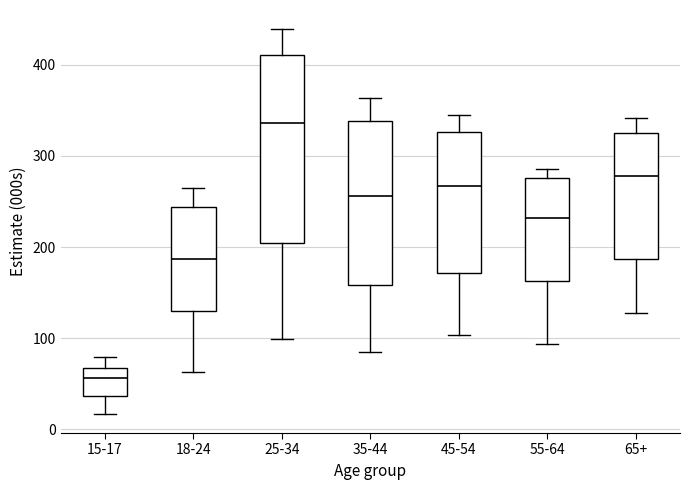

Reading left to right, transcribe this box plot: for each box, give where its median line is, the range the box spans, and where its two whiskers end, as read against the y-axis. The values are not printed on the chart, so give them approximately, as read against the axis.

15-17: median 60, box 40 to 70, whiskers 20 to 80
18-24: median 190, box 130 to 240, whiskers 60 to 260
25-34: median 340, box 200 to 410, whiskers 100 to 440
35-44: median 260, box 160 to 340, whiskers 80 to 360
45-54: median 270, box 170 to 330, whiskers 100 to 350
55-64: median 230, box 160 to 280, whiskers 90 to 290
65+: median 280, box 190 to 330, whiskers 130 to 340